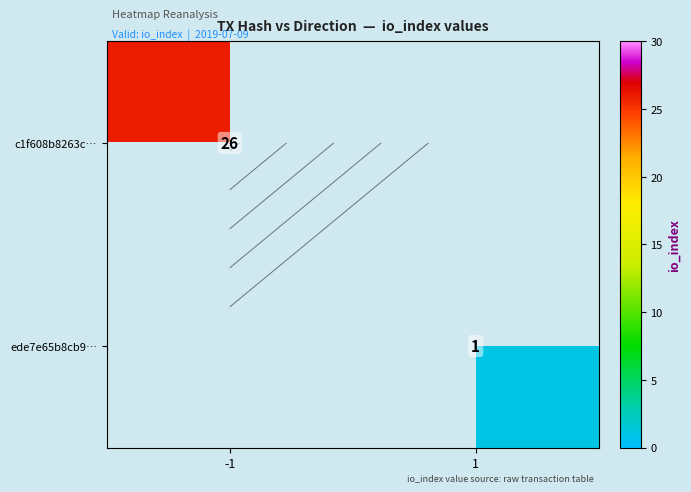

Is it true that c1f608b8263c… equals 26 at -1?

True